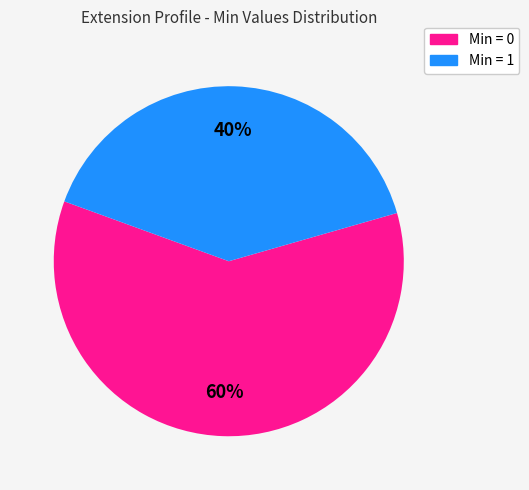

Does any single category account for the majority?

Yes